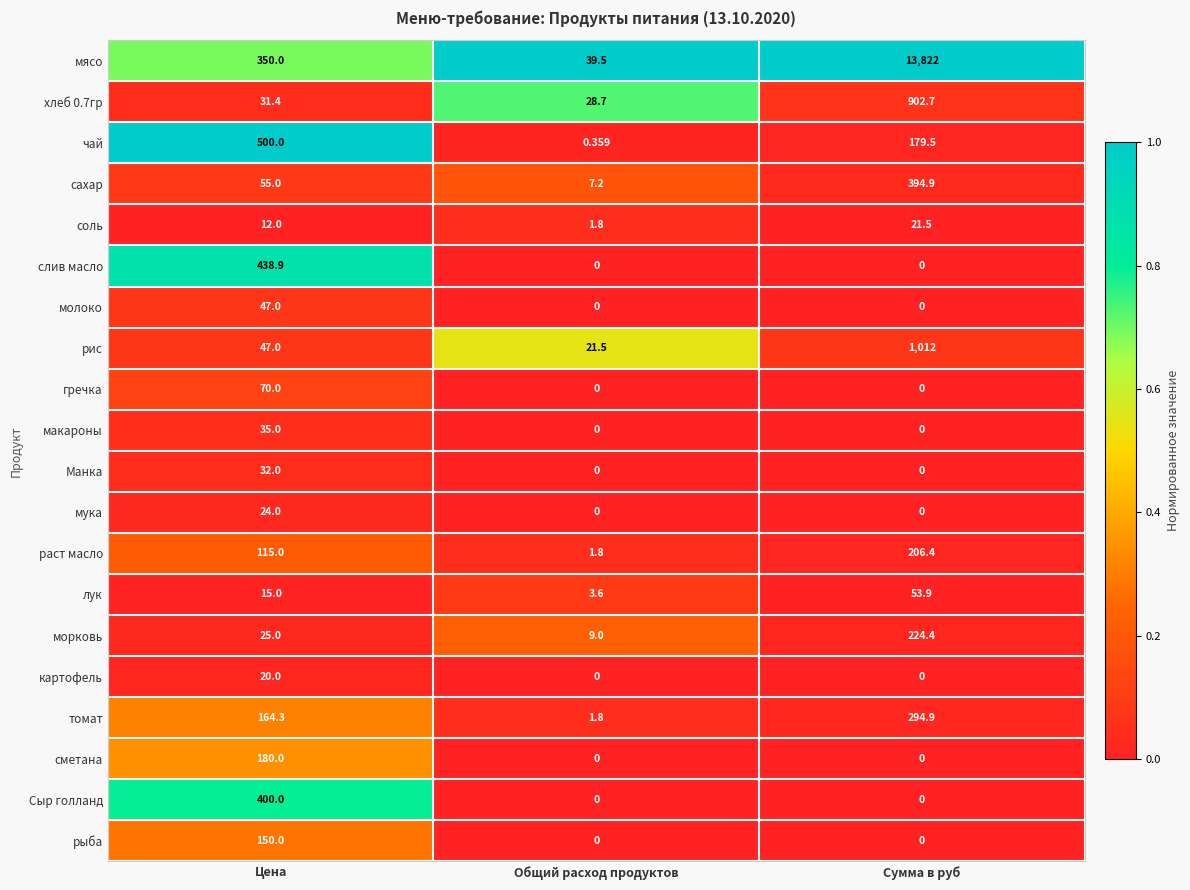

Which label corresponds to the largest value in the chart?

Сумма в руб